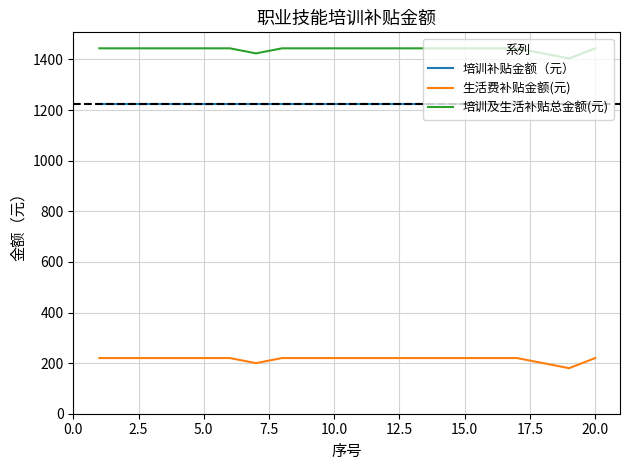

True or false: 生活费补贴金额(元) and 培训及生活补贴总金额(元) intersect in this chart.

False